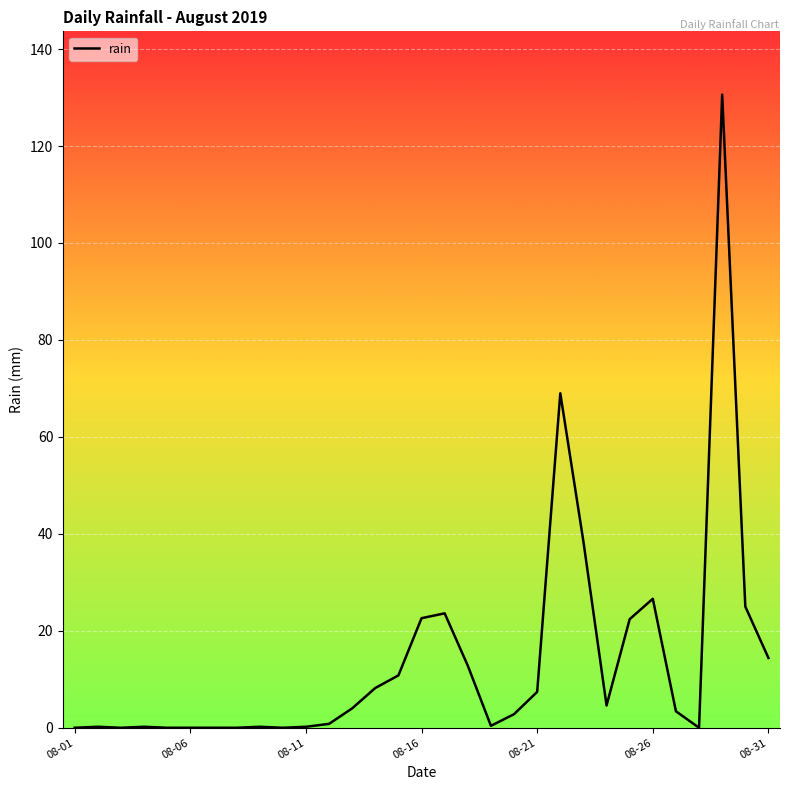

Count the number of categories in the chart.

31